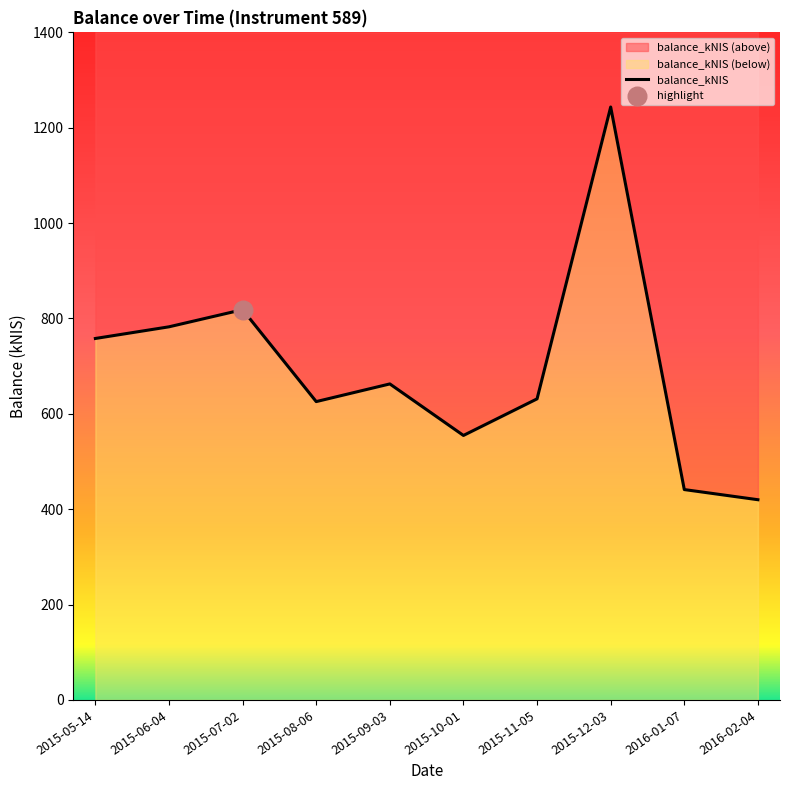

Approximately how many times larger is the value at 2015-09-03 compared to 2015-05-14?

0.9